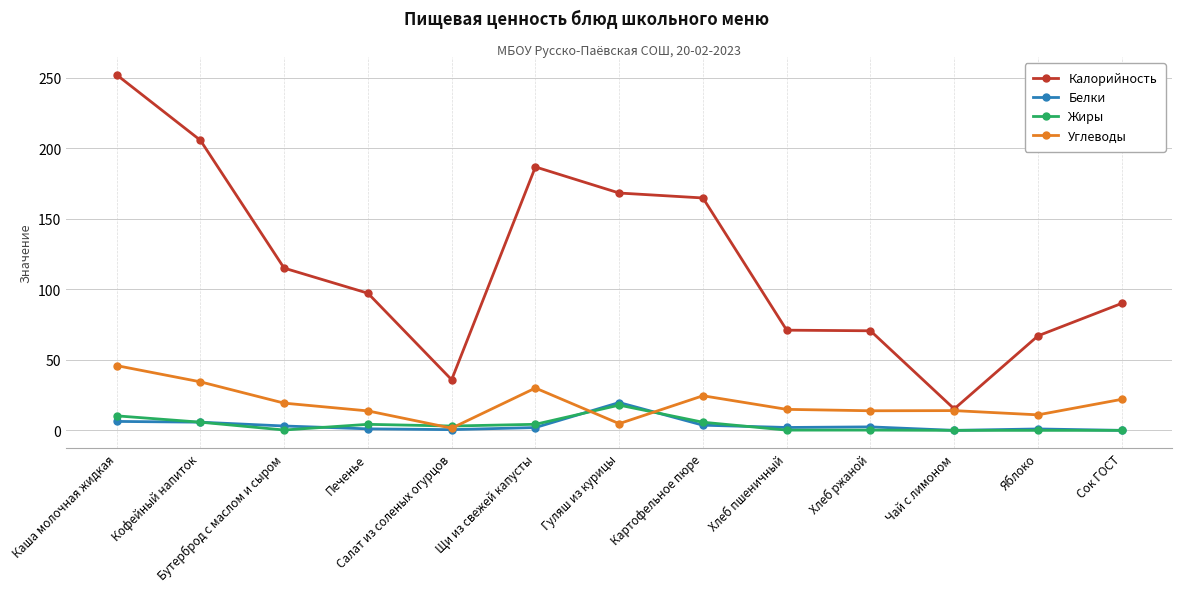

The Углеводы series shows 14.9 at Хлеб пшеничный. True or false?

True